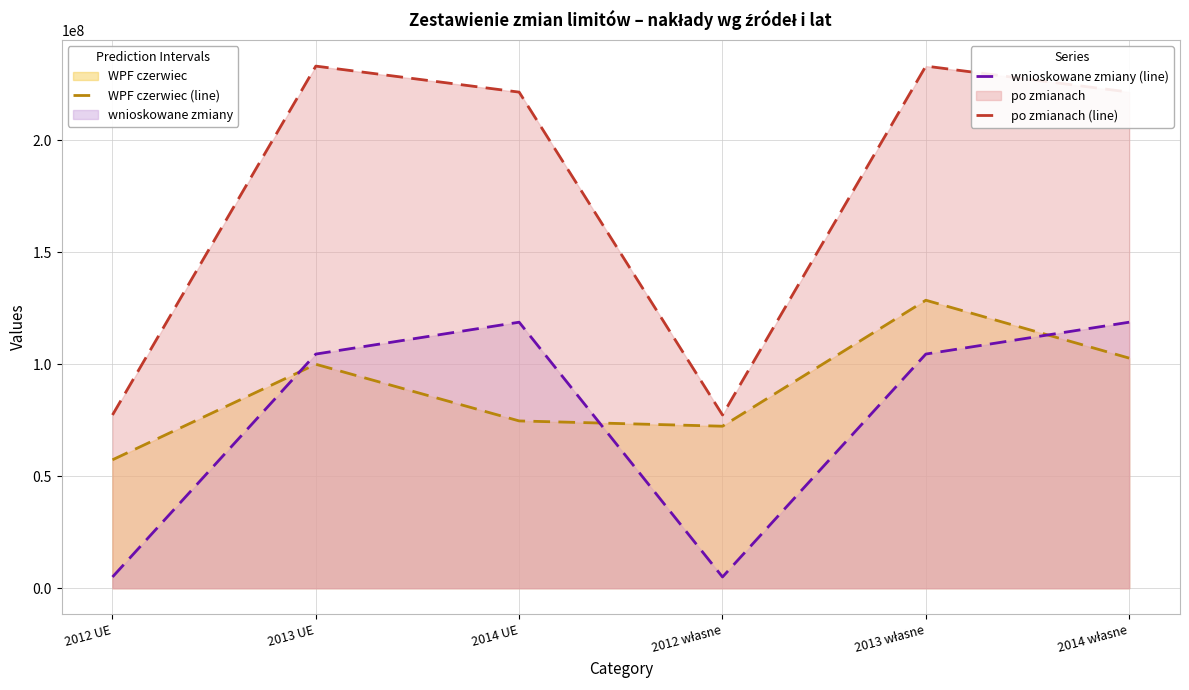

Which category has the lowest value in the po zmianach (line) series?

2012 UE